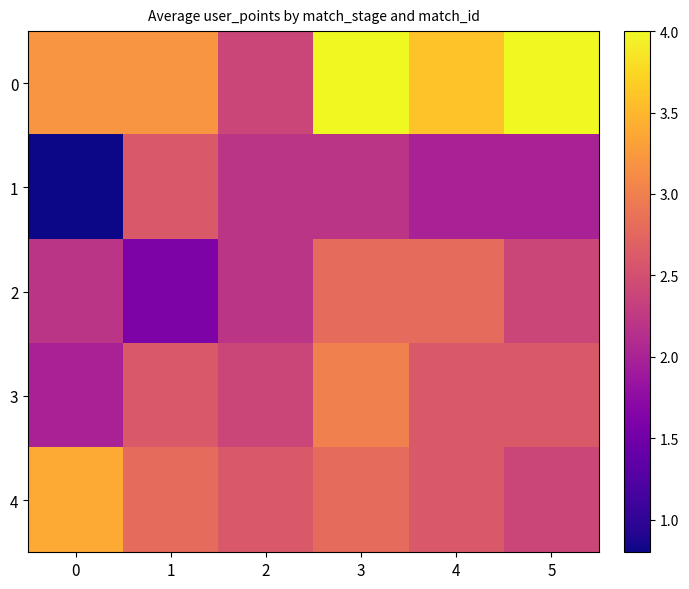

At which category is the sum across all series the highest?

3